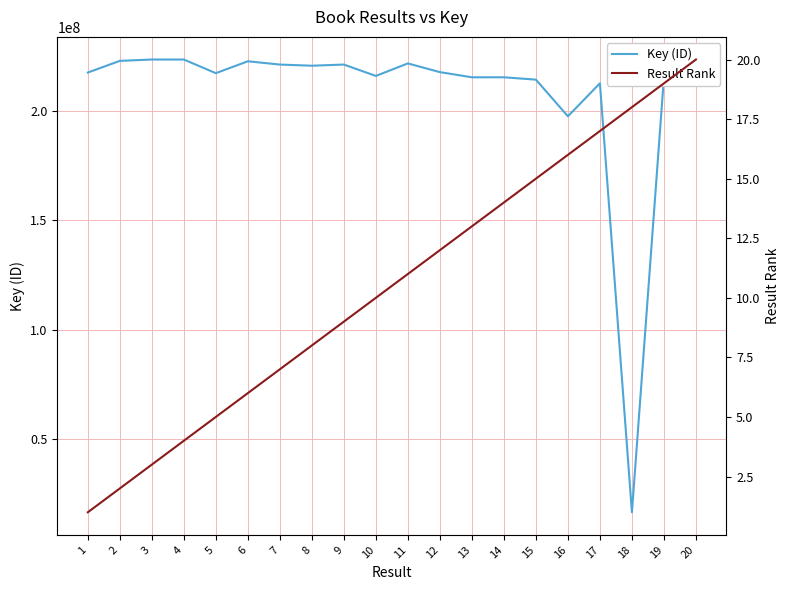

At which label is Key (ID) closest to 119959751?

16